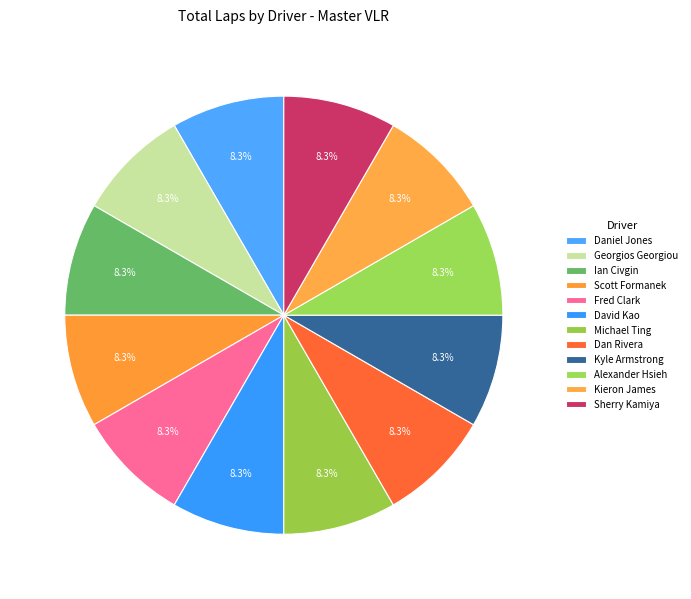

True or false: Michael Ting accounts for 1% of the total.

False